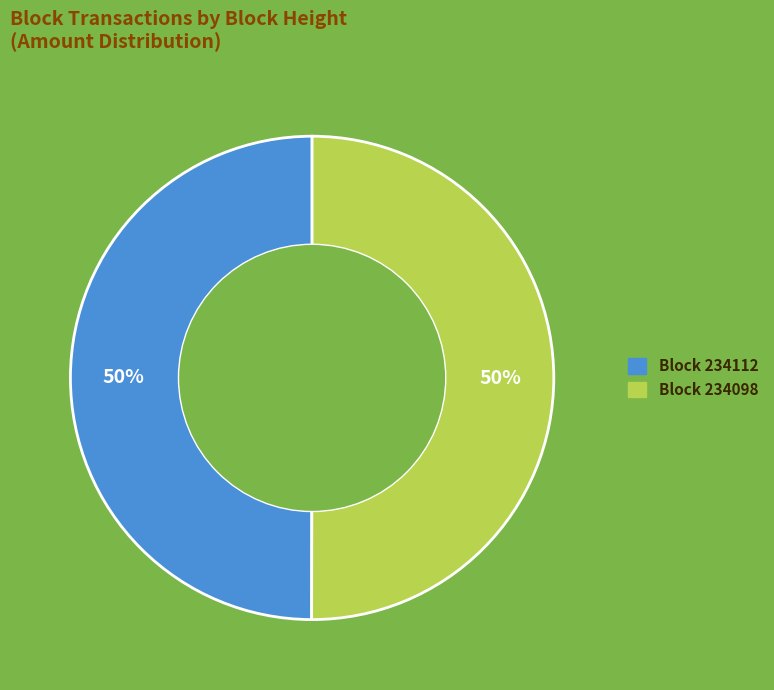

To the nearest percent, what is the average slice percentage?

50%